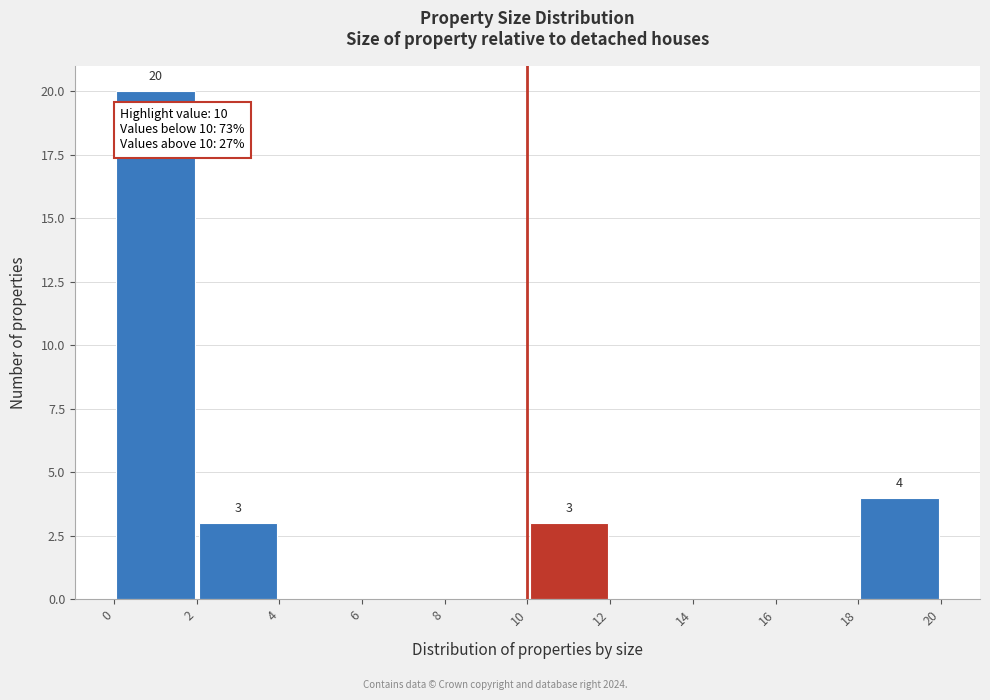

Which range on the x-axis has the tallest bar?

0 to 2